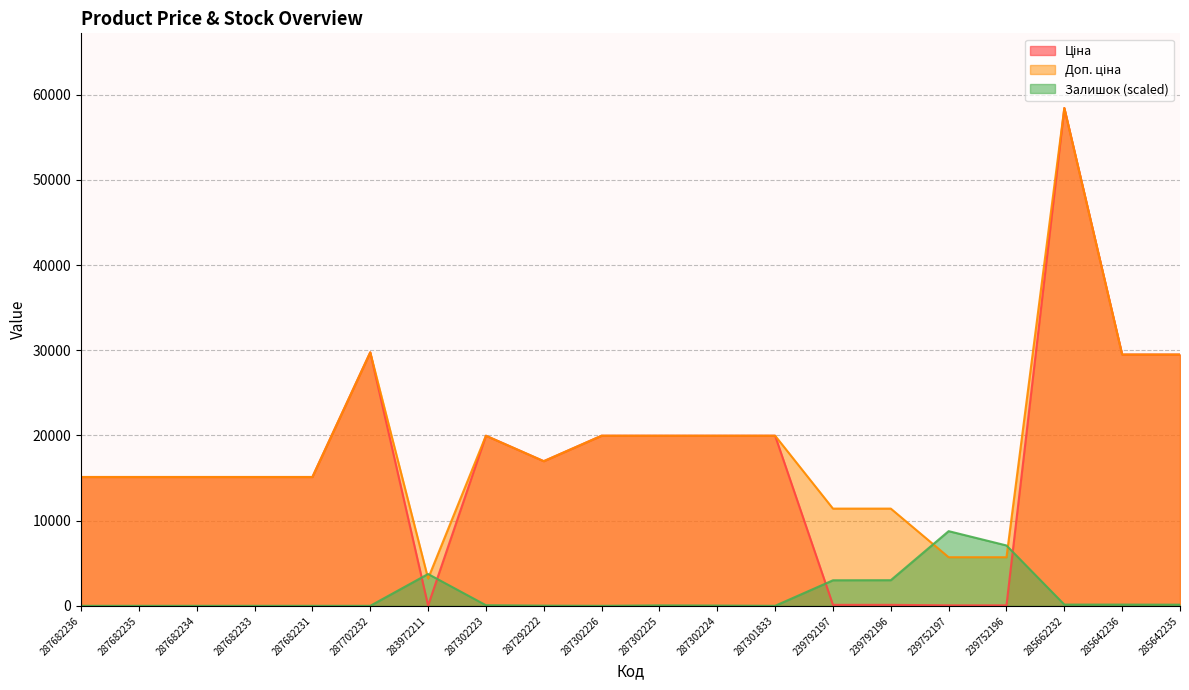

The value of Доп. ціна at 239792197 is 11410.0. True or false?

True